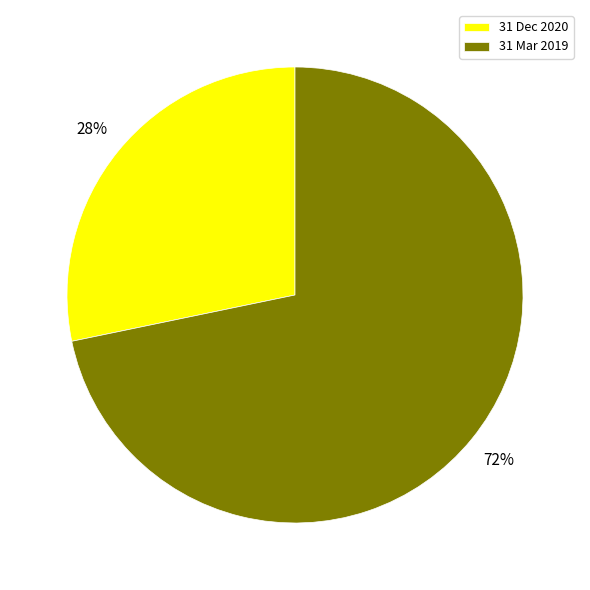

Is there a majority slice in this chart?

Yes